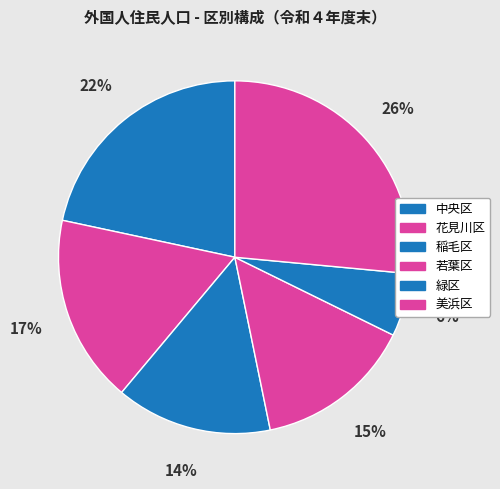

How many segments does this pie chart have?

6